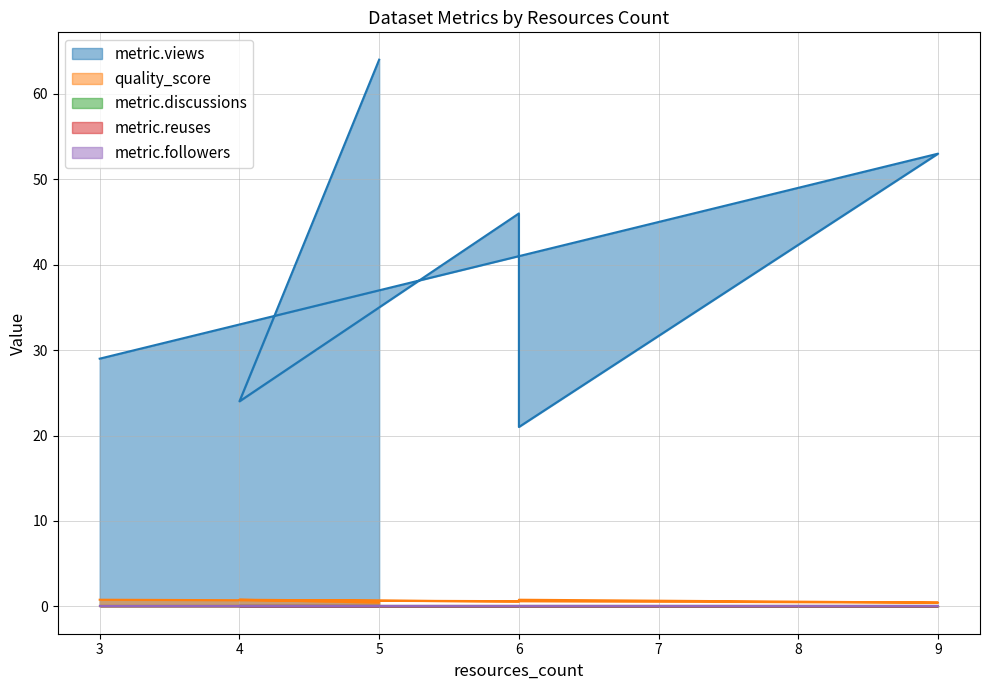

Count the number of categories in the chart.

6